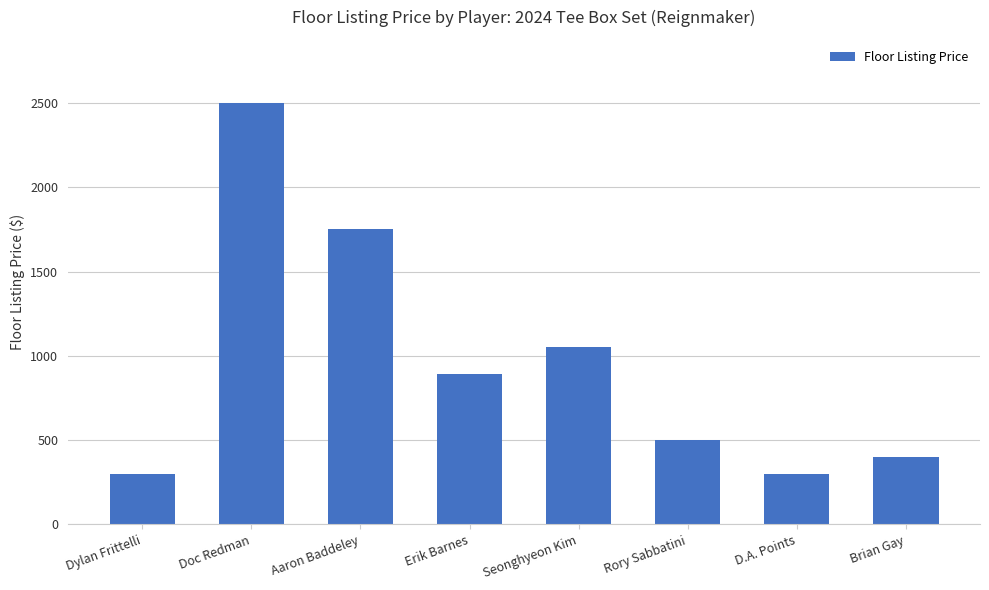

Are the bars grouped side by side (vs. stacked)?

No